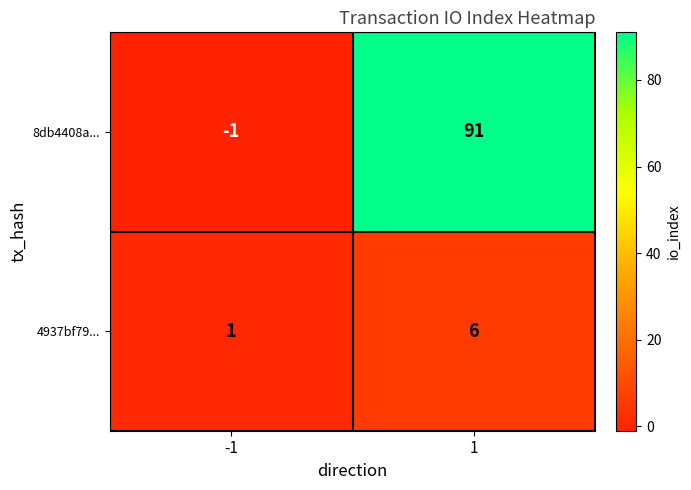

Which label corresponds to the smallest value in the chart?

-1